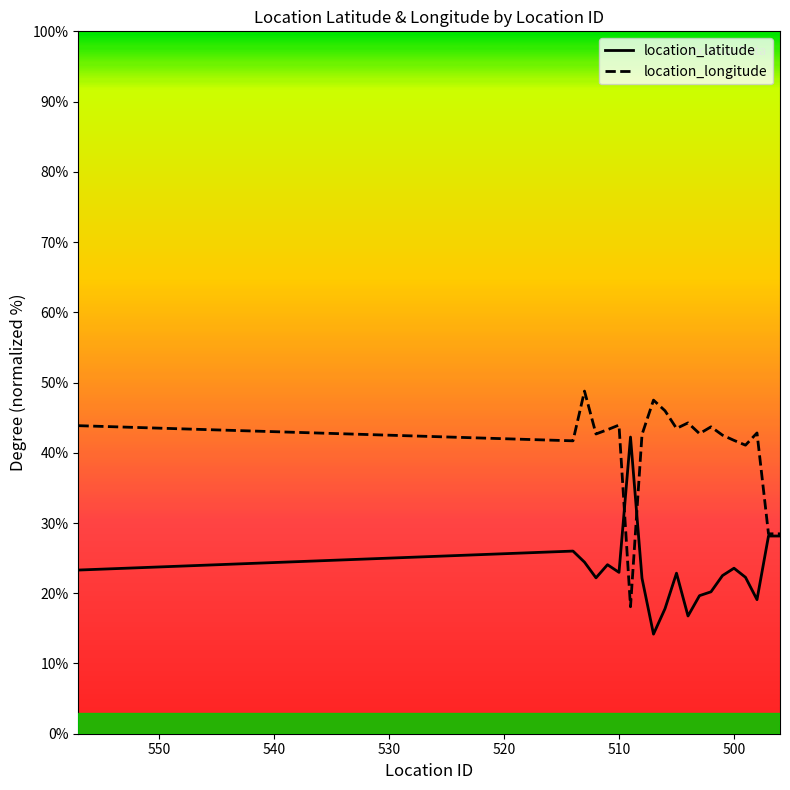

Which series has the largest range (max minus min)?

location_longitude